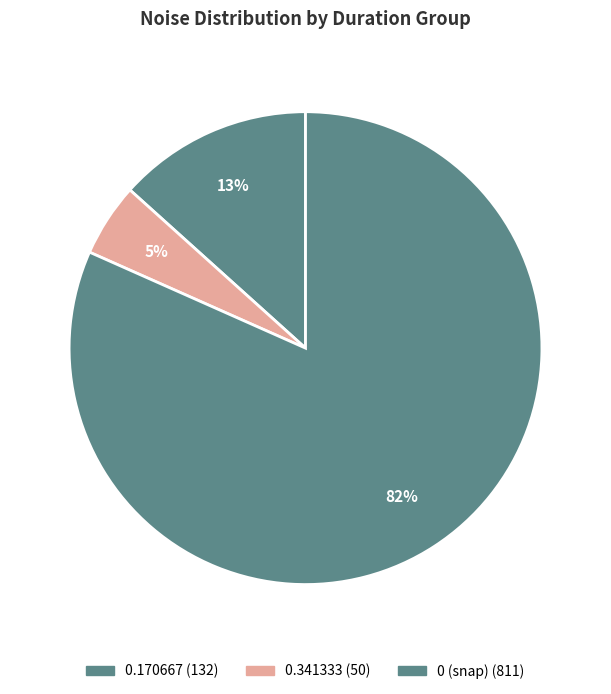

Count the number of slices in the pie.

3